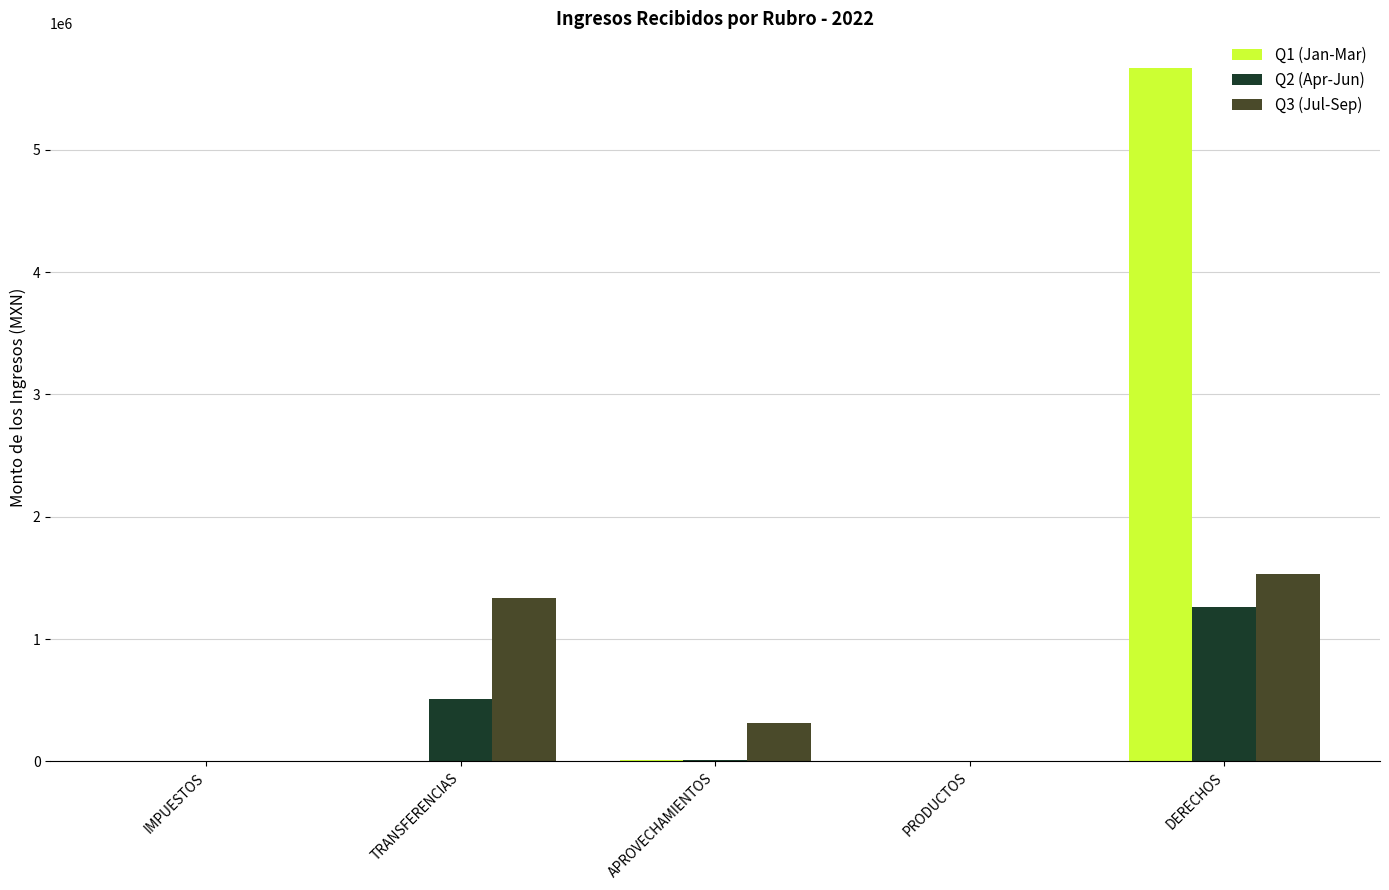

Is the value of Q1 (Jan-Mar) at APROVECHAMIENTOS greater than the value of Q3 (Jul-Sep) at APROVECHAMIENTOS?

No